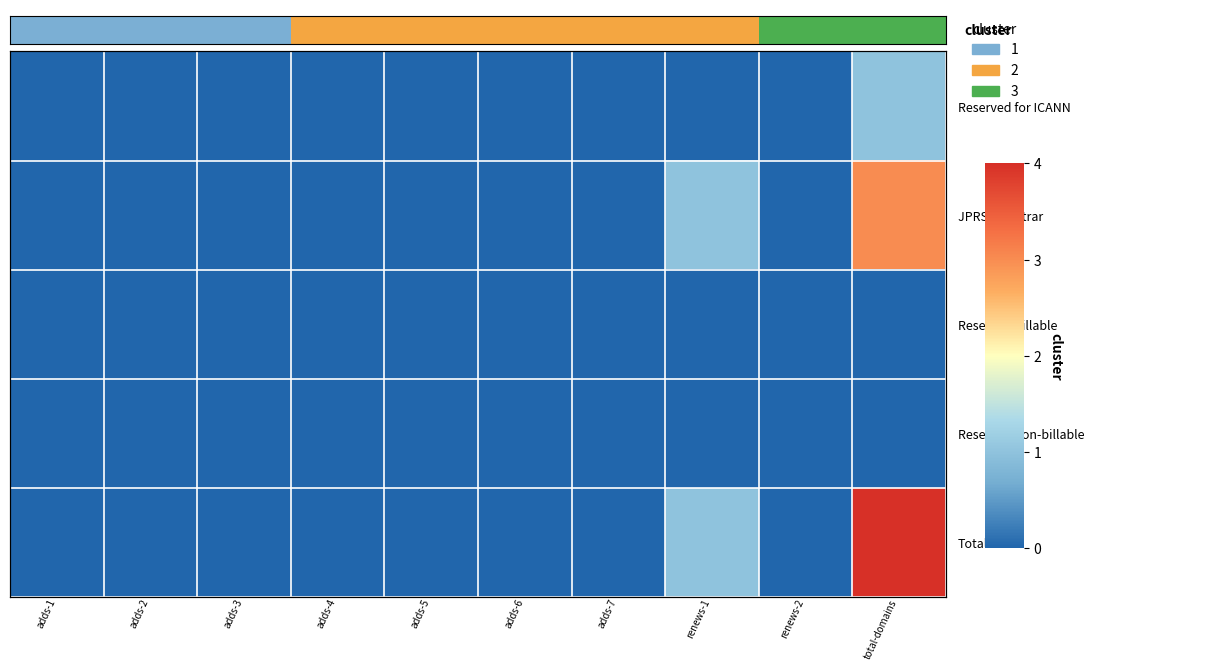

What is the total value across all series at 9?

8